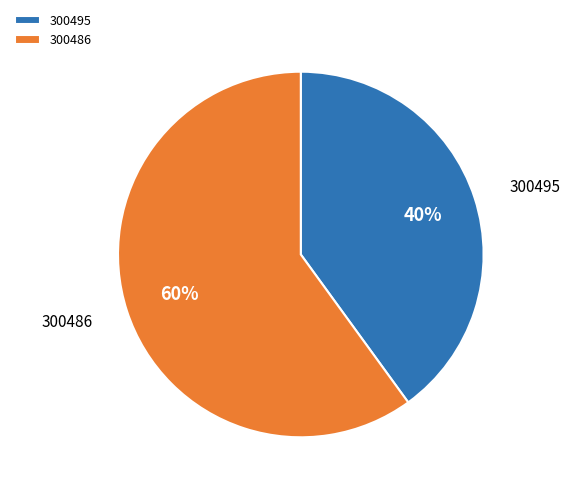

Which category has the biggest portion of the pie?

300486